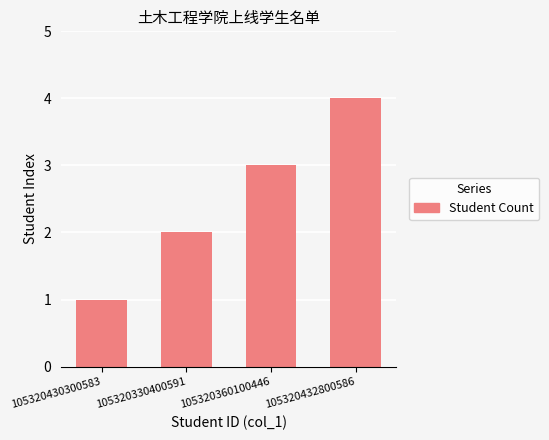

Are the bars horizontal?

No